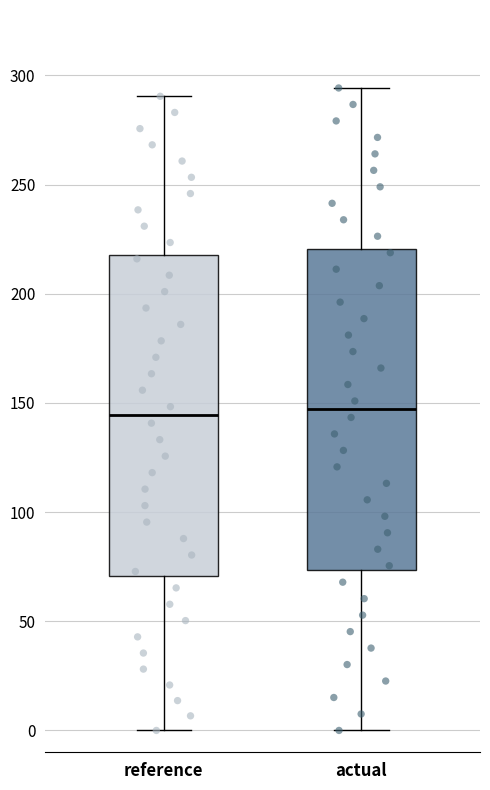

Where does the upper whisker of the box for actual end on the y-axis? The values are not printed on the chart, so give them approximately, as read against the axis.

295